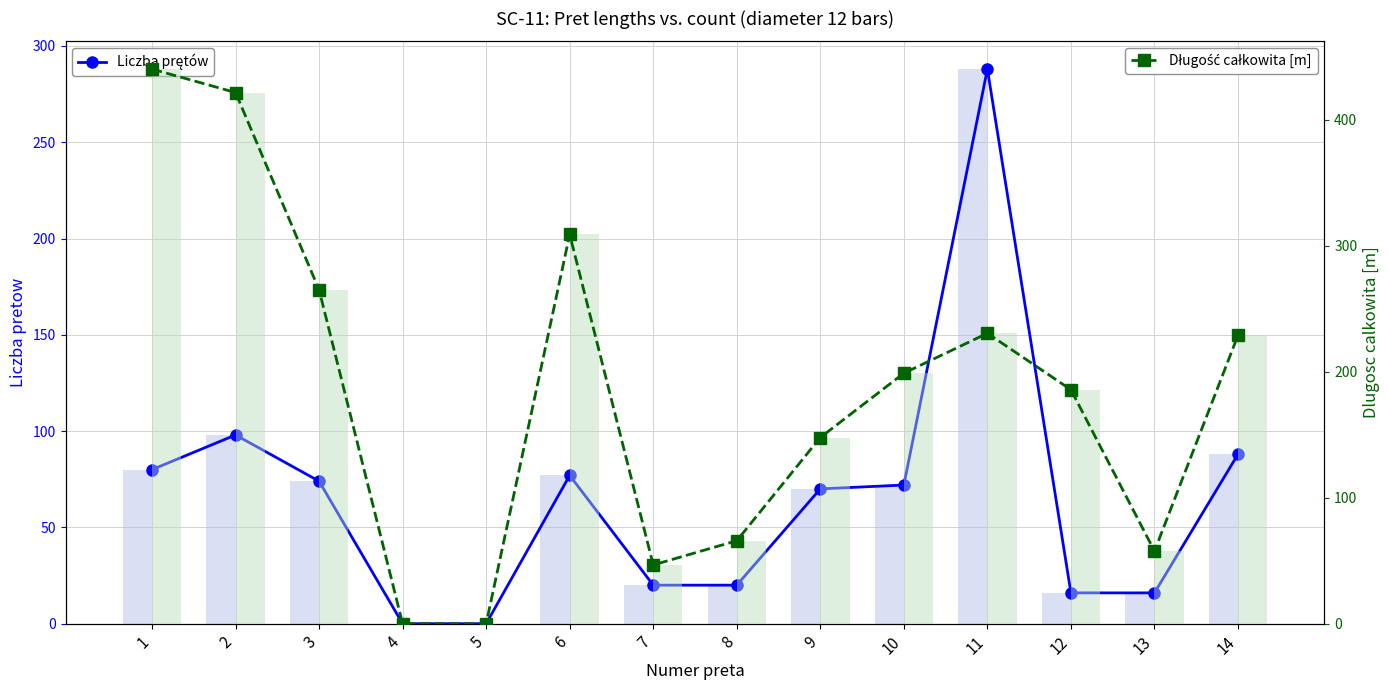

Between 6 and 7, which is larger?

6